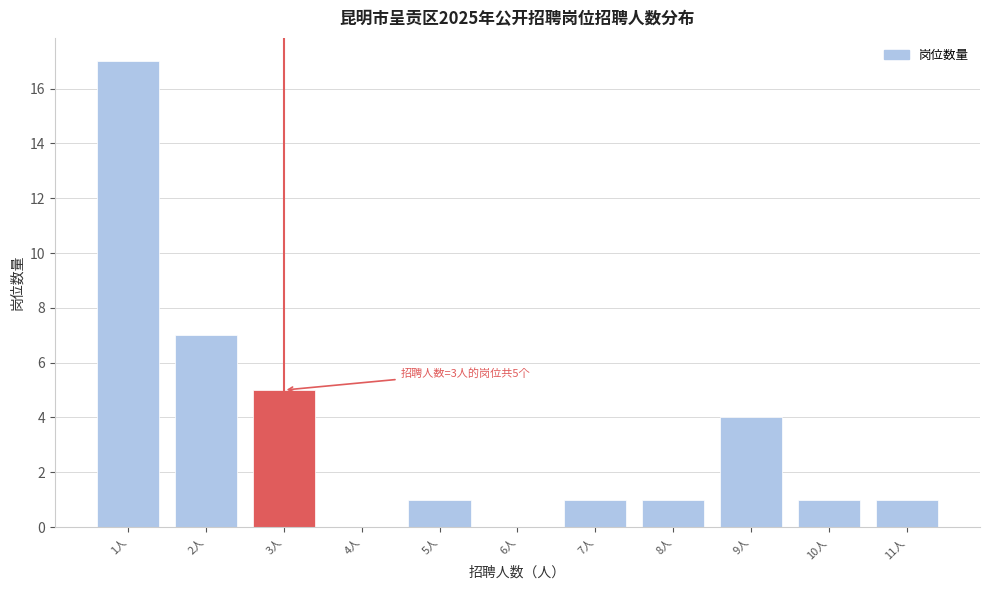

Reading right to left, transcribe all the data shown in this chart.

11人=1	10人=1	9人=4	8人=1	7人=1	6人=0	5人=1	4人=0	3人=5	2人=7	1人=17